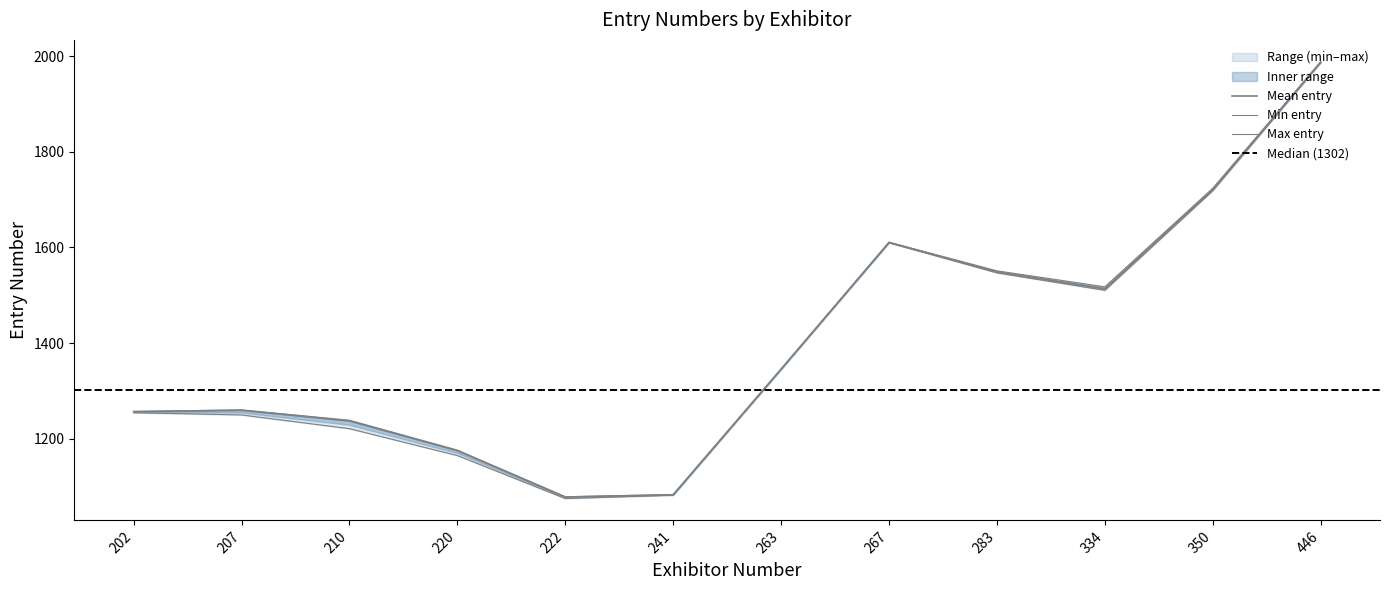

True or false: mean_entry has more than 1 interior local peaks.

True